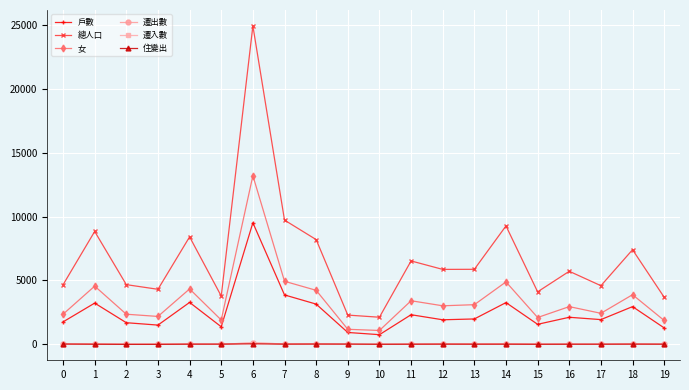

True or false: 戶數 and 住變出 cross at least once.

False